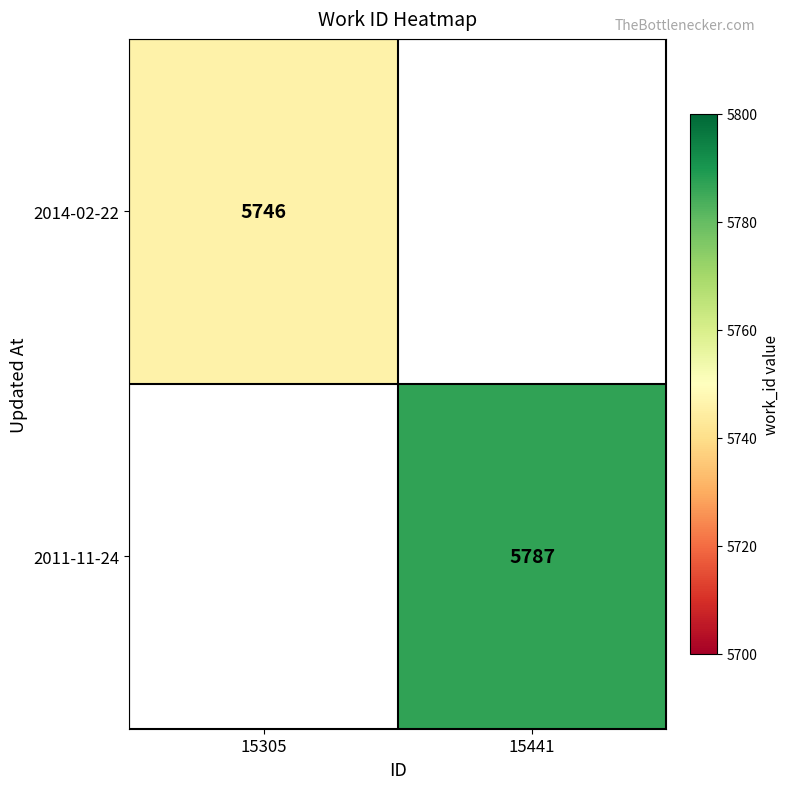

The value of 2011-11-24 at 15441 is 1867. True or false?

False